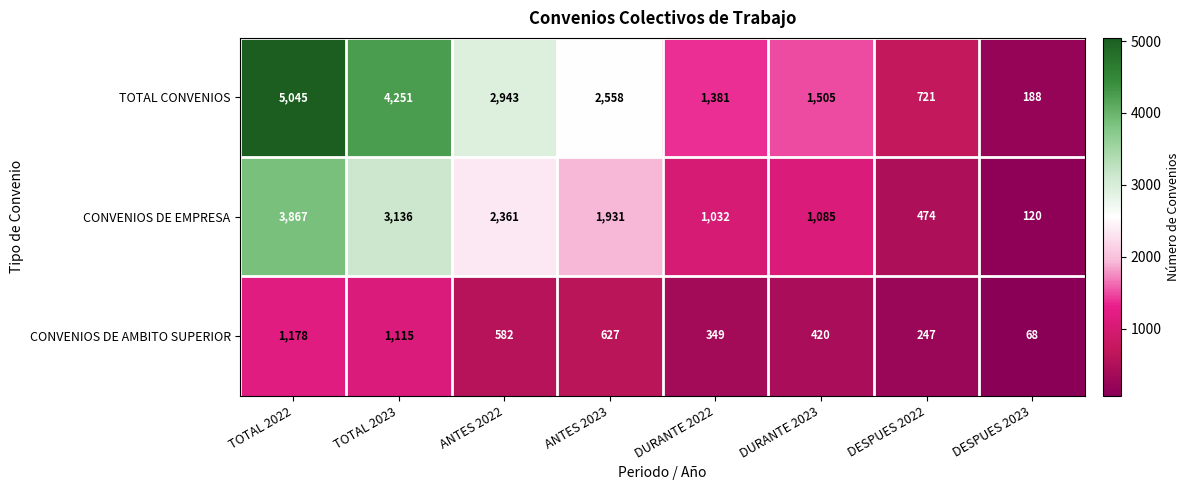

Reading left to right, what are all the values shown in this chart?

TOTAL CONVENIOS: 5045	4251	2943	2558	1381	1505	721	188
CONVENIOS DE EMPRESA: 3867	3136	2361	1931	1032	1085	474	120
CONVENIOS DE AMBITO SUPERIOR: 1178	1115	582	627	349	420	247	68